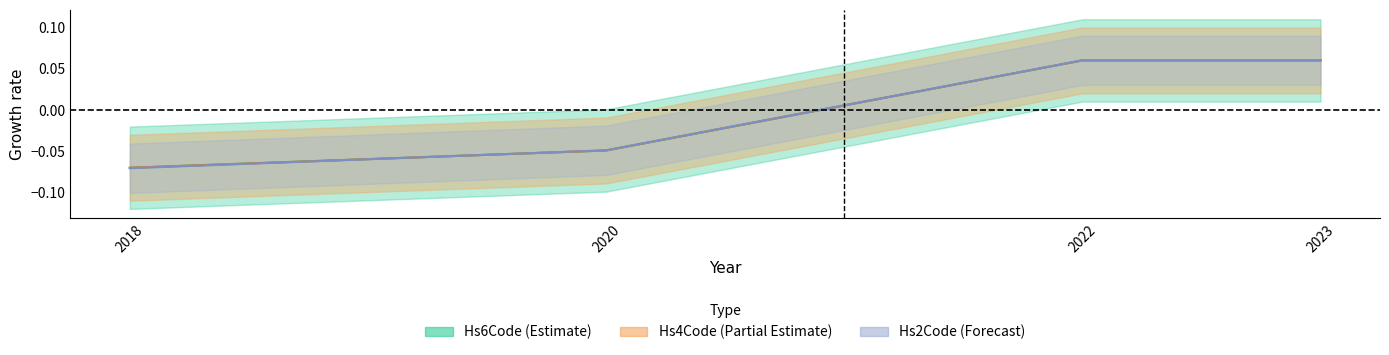

Which series has the largest range (max minus min)?

Hs2Code